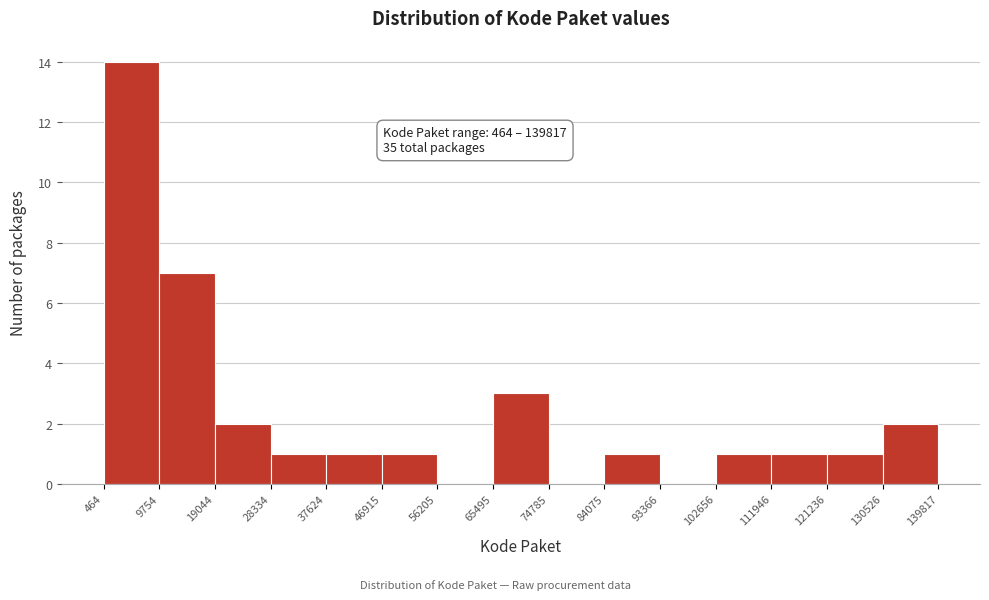

Over which range of the x-axis is the bar tallest?

464 to 9754